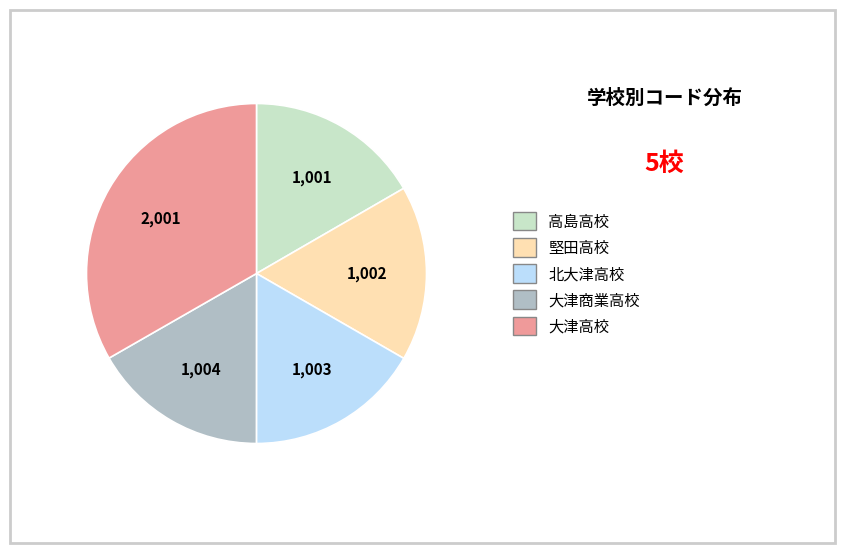

Does any single category account for the majority?

No